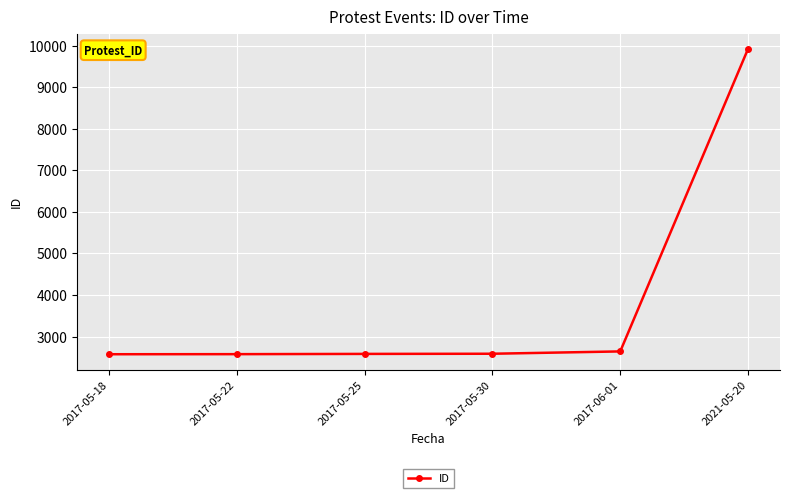

What is the label of the 4th point from the right?

2017-05-25